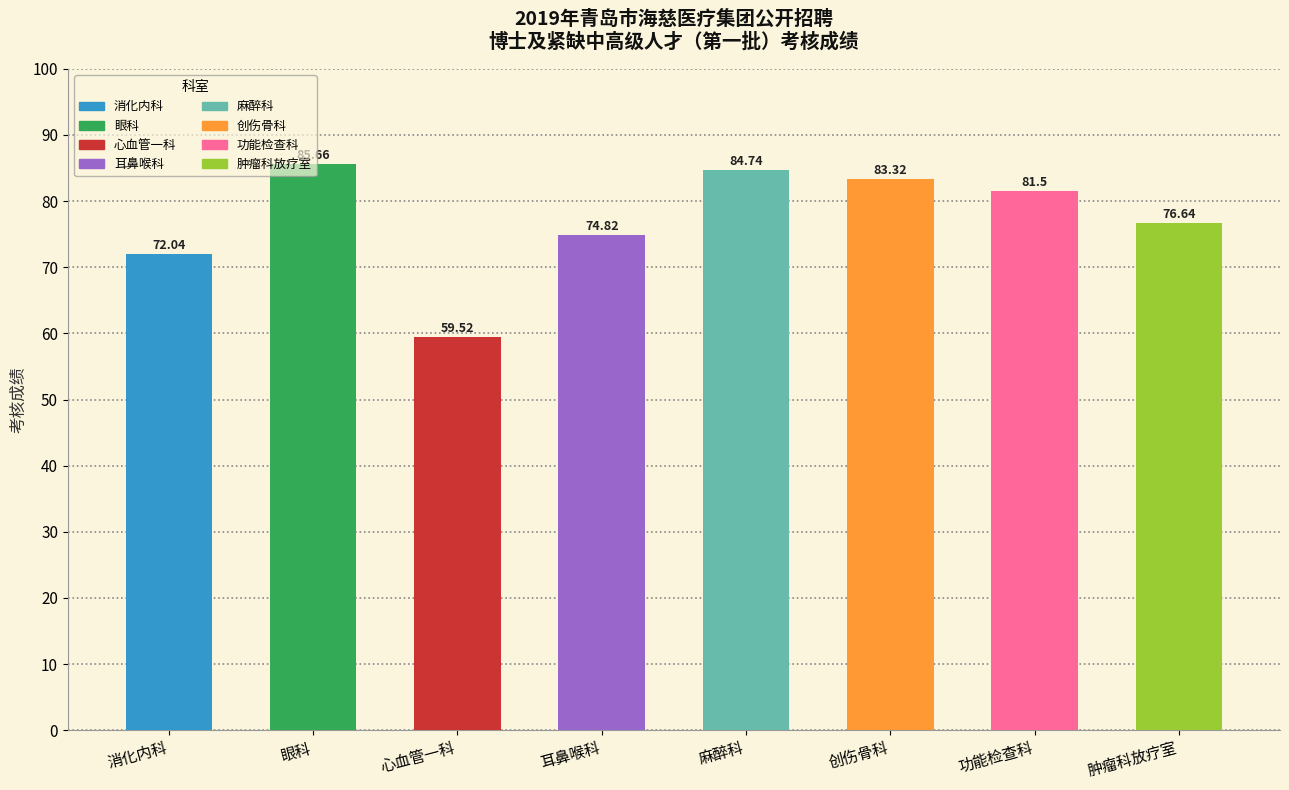

What is the smallest value displayed?

59.5